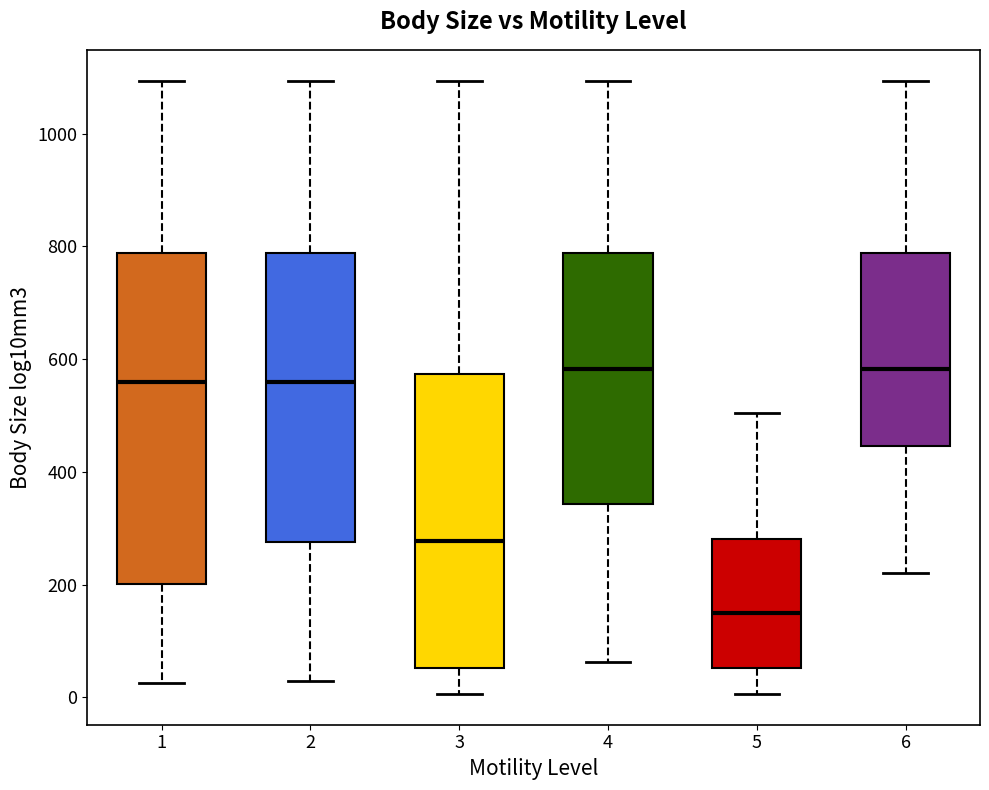

Reading left to right, transcribe this box plot: for each box, give where its median line is, the range the box spans, and where its two whiskers end, as read against the y-axis. The values are not printed on the chart, so give them approximately, as read against the axis.

1: median 560, box 200 to 780, whiskers 20 to 1100
2: median 560, box 280 to 780, whiskers 40 to 1100
3: median 280, box 60 to 580, whiskers 0 to 1100
4: median 580, box 340 to 780, whiskers 60 to 1100
5: median 160, box 60 to 280, whiskers 0 to 500
6: median 580, box 440 to 780, whiskers 220 to 1100